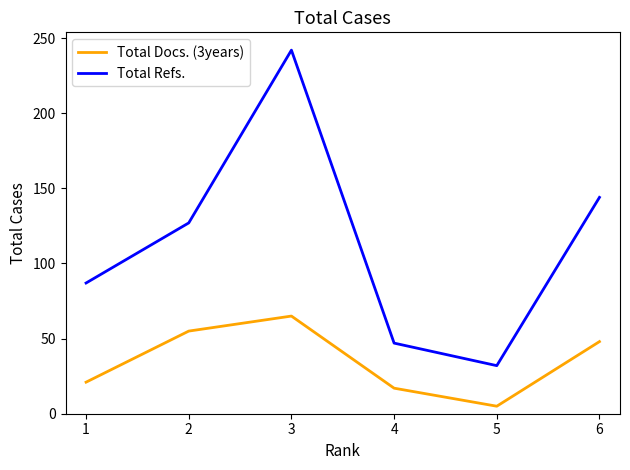

Reading left to right, transcribe all the data shown in this chart.

Total Docs. (3years): 1=21	2=55	3=65	4=17	5=5	6=48
Total Refs.: 1=87	2=127	3=242	4=47	5=32	6=144